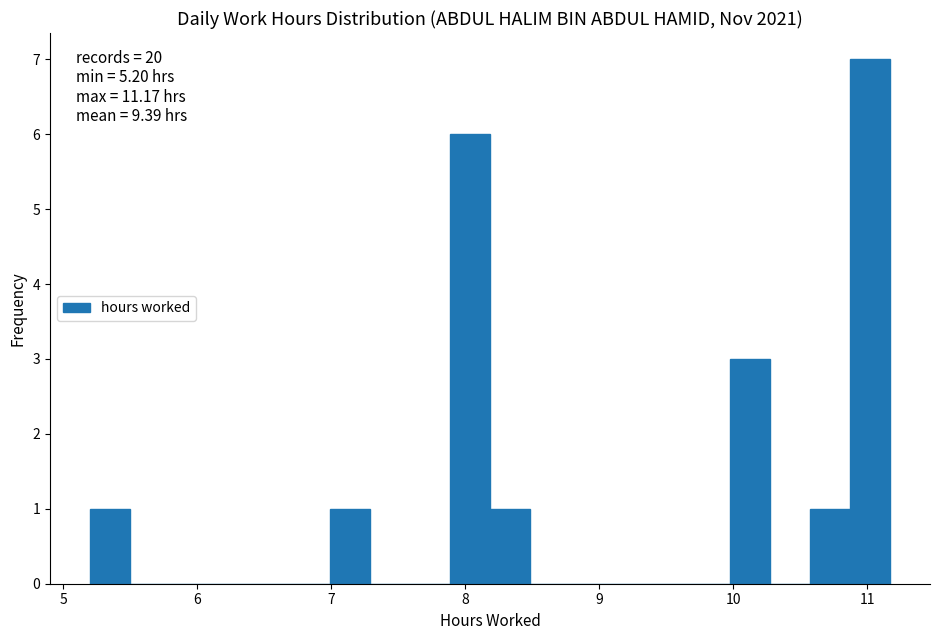

Around what value on the x-axis is the tallest bar? Give the approximate position of its centre, as read against the axis.

11.0